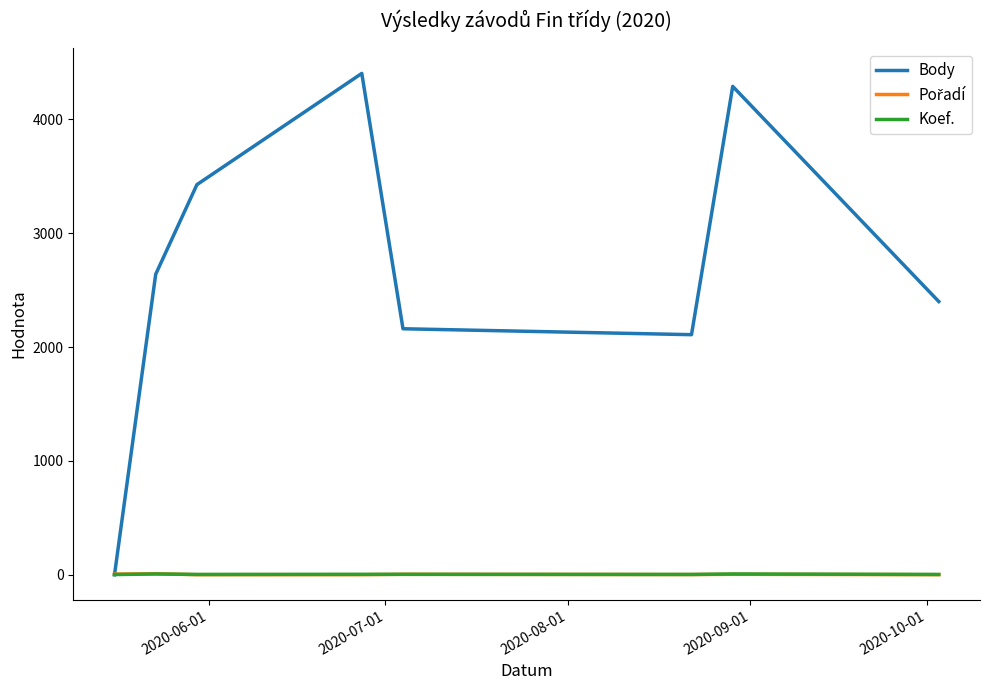

How many series are shown in this chart?

3